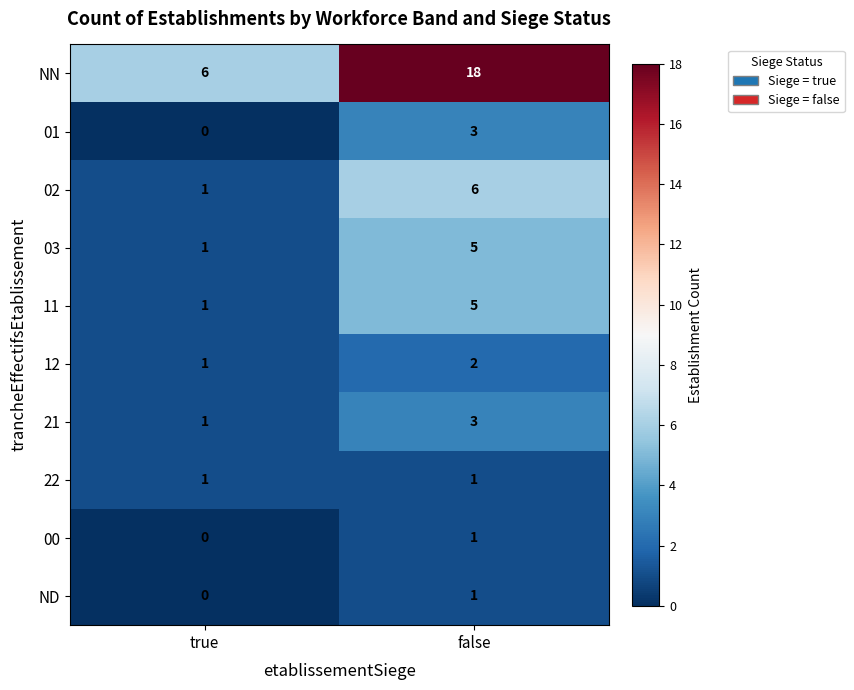

What is the highest value of the 21 series?

3